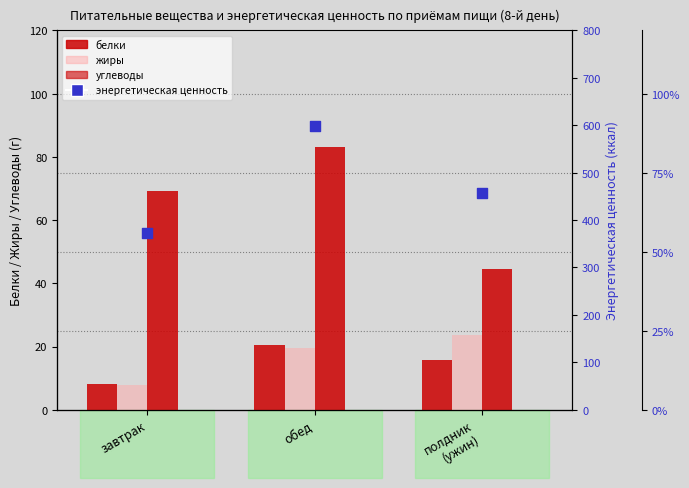

Is the value of белки at обед greater than the value of жиры at обед?

Yes